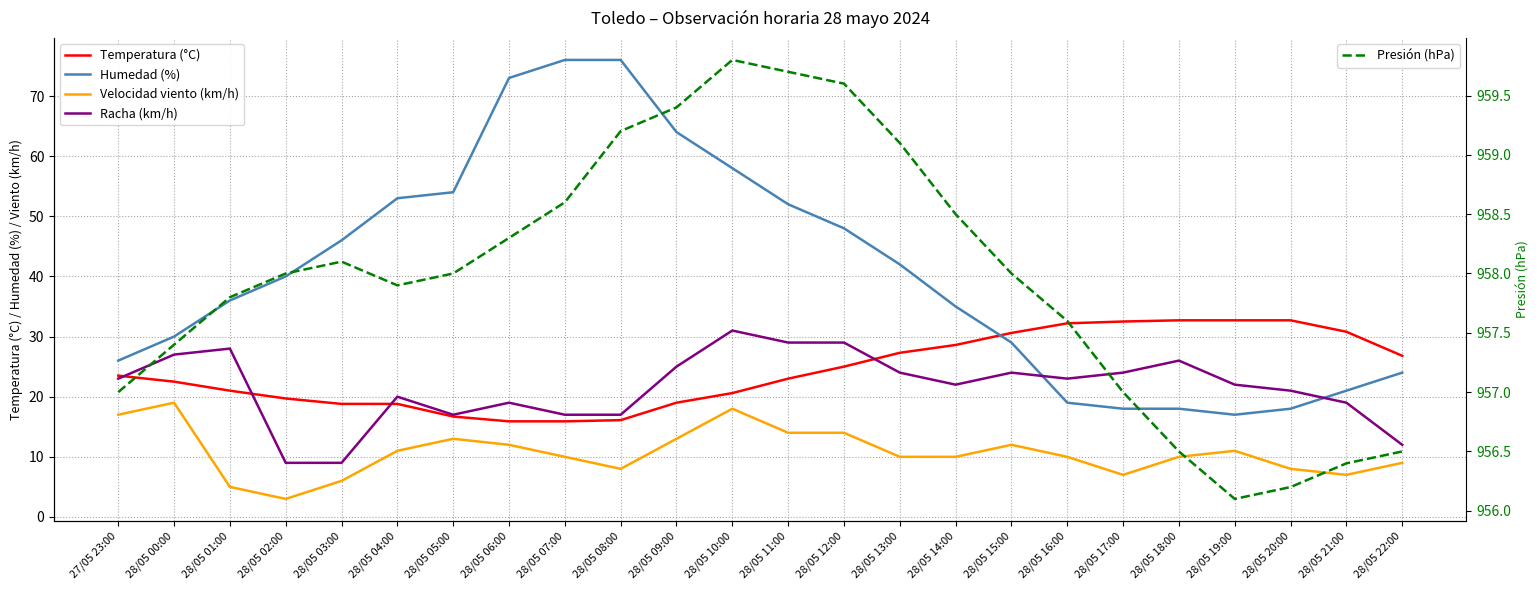

Rank the series at 28/05 15:00 from lowest to highest value.

Velocidad viento (km/h), Racha (km/h), Humedad (%), Temperatura (°C), Presión (hPa)